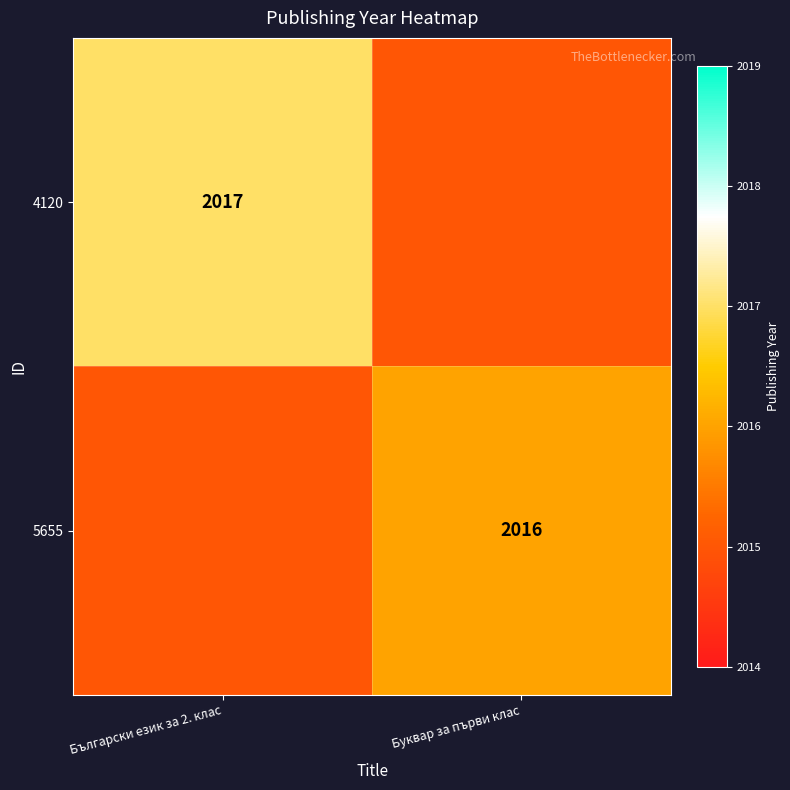

True or false: 5655 has a value of 2016 at Буквар за първи клас.

True